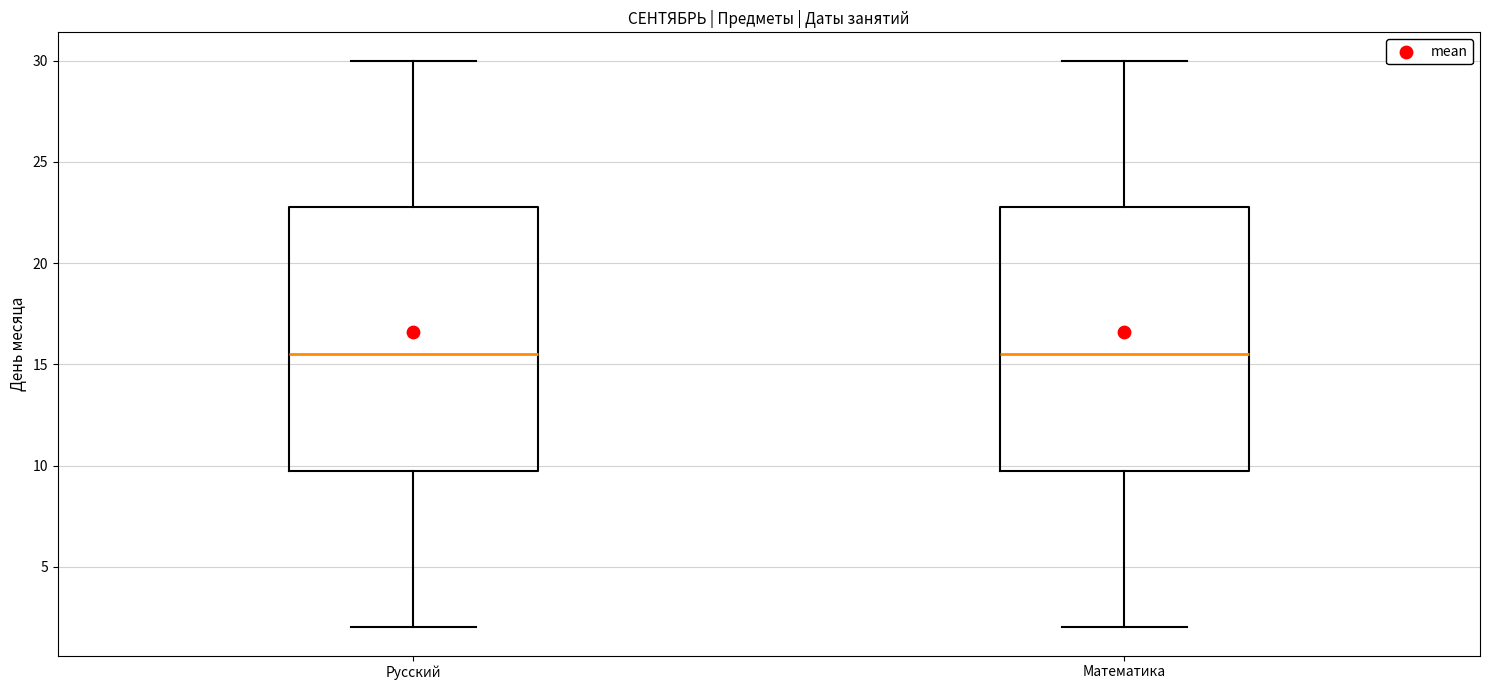

Where does the upper whisker of the box for Математика end on the y-axis? The values are not printed on the chart, so give them approximately, as read against the axis.

30.0